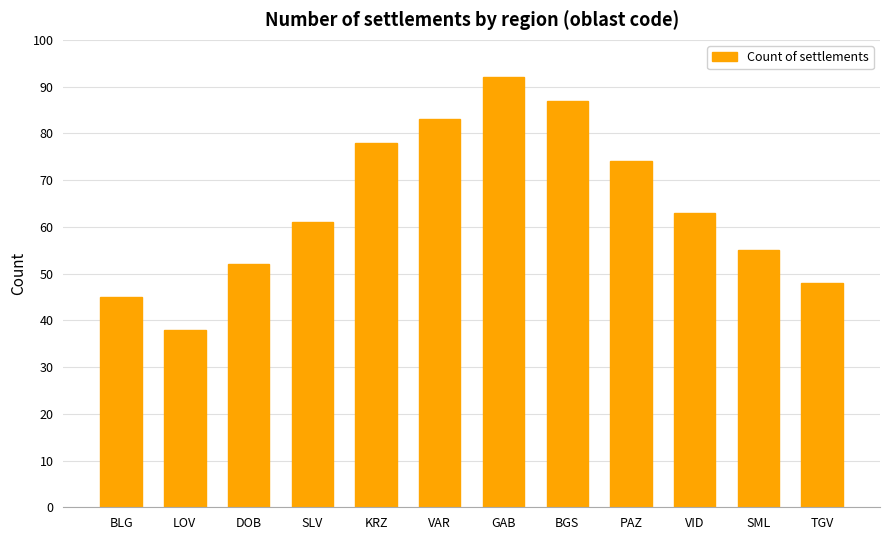

At which label is the value closest to 65?

VID